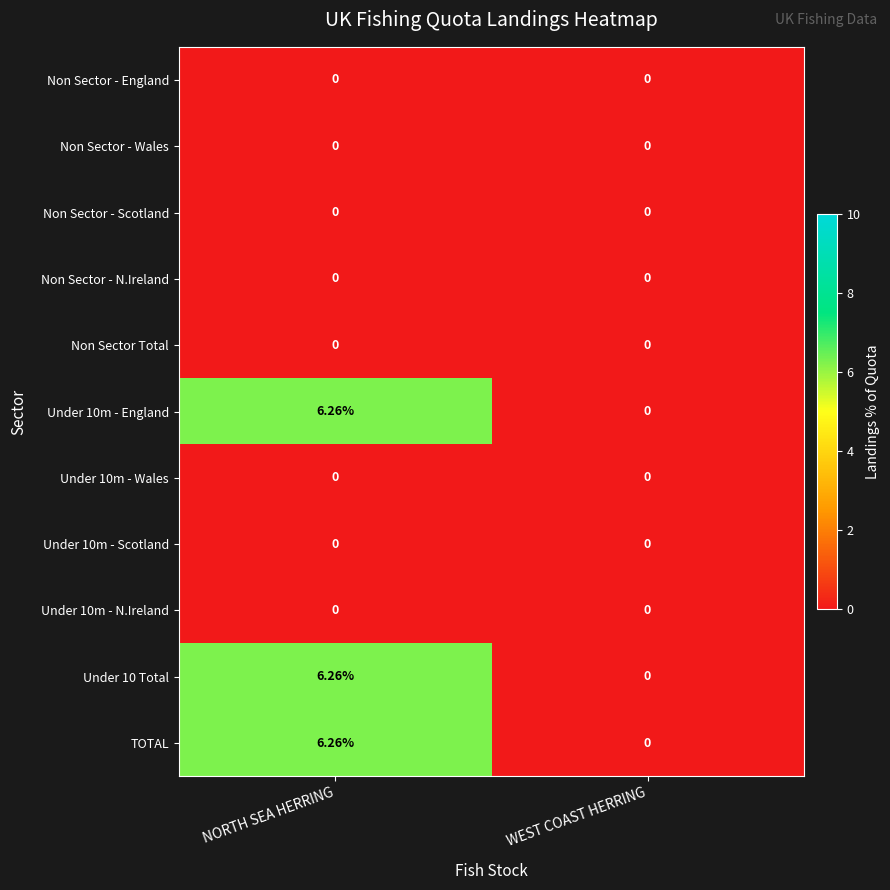

At which category is the sum across all series the highest?

NORTH SEA HERRING